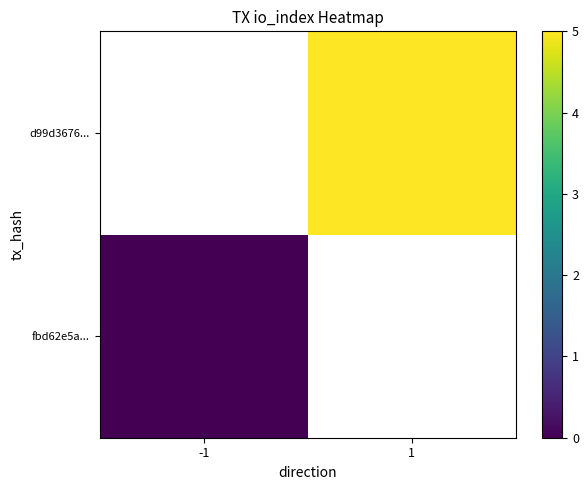

How many data points does each series have?

2